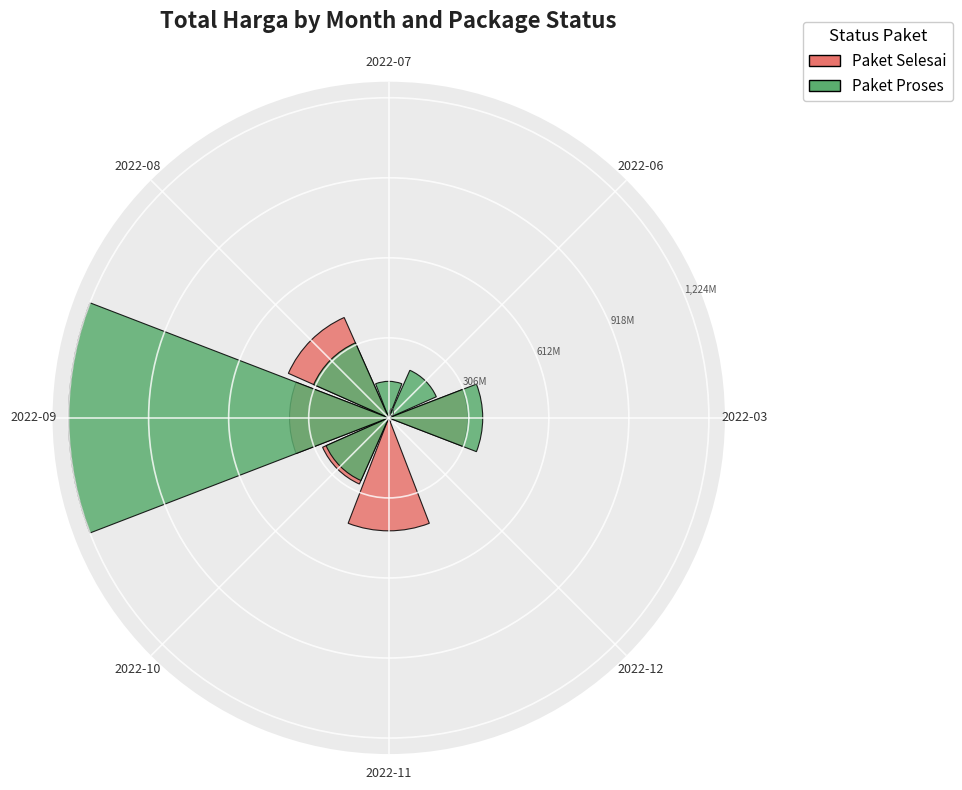

What is the difference between the maximum and second lowest values in the Paket Proses series?

1224.7